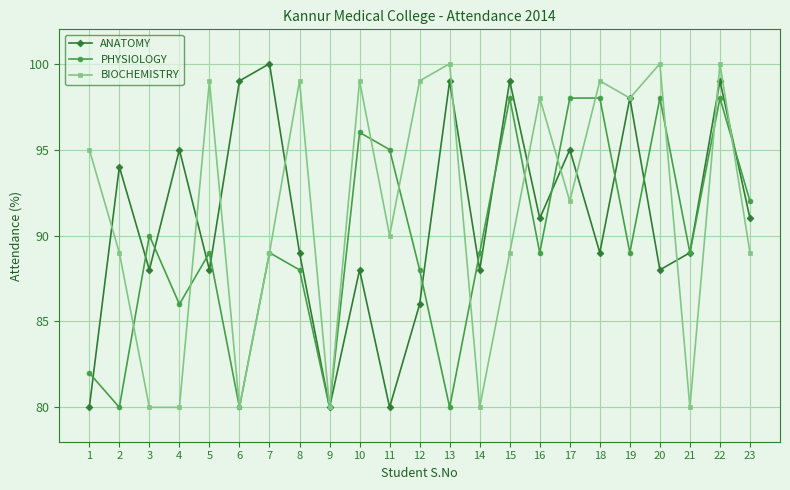

Is the value of BIOCHEMISTRY at 22 greater than the value of PHYSIOLOGY at 14?

Yes